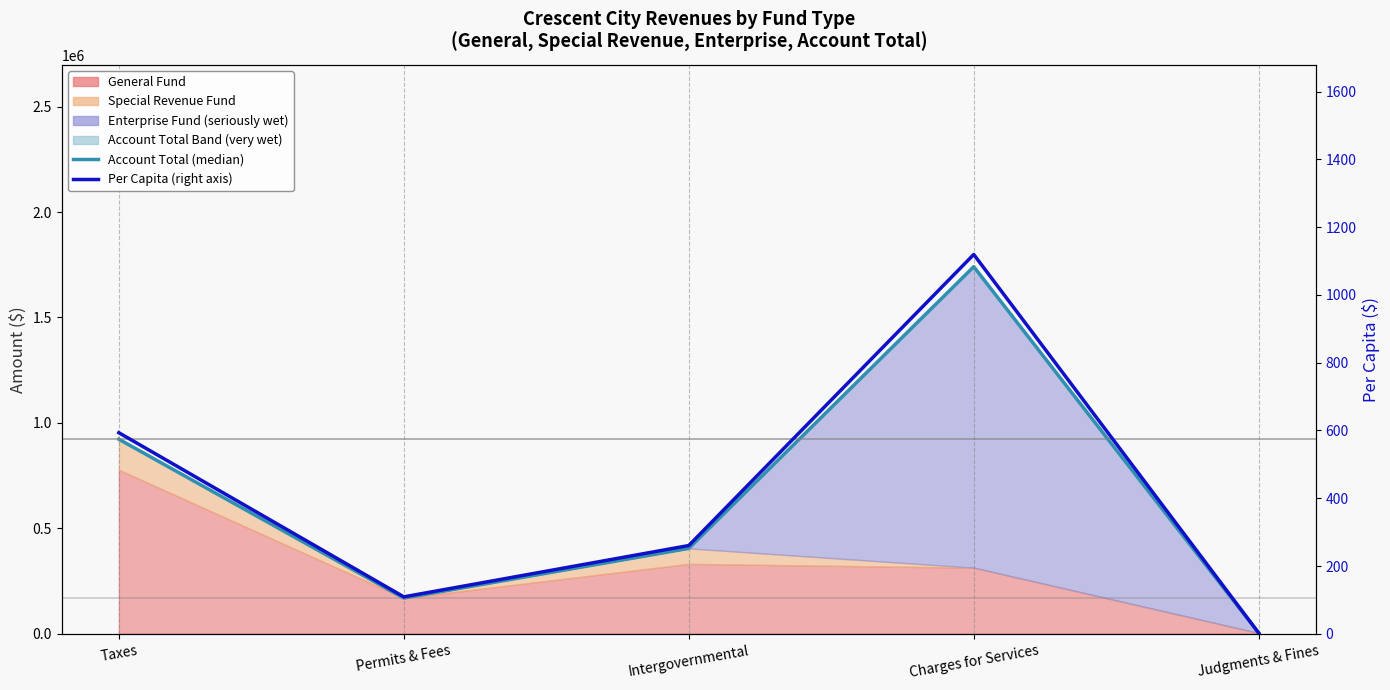

Which label corresponds to the smallest value in the chart?

Judgments & Fines